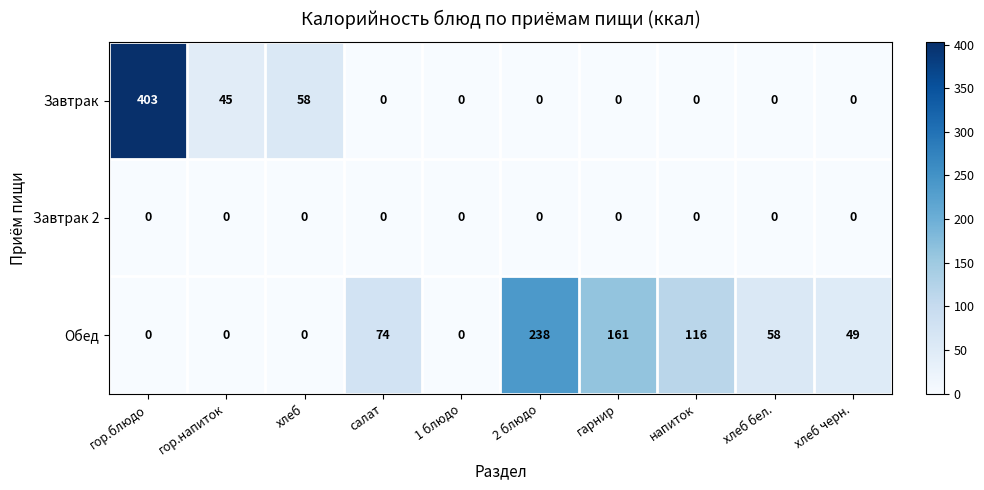

What is the sum of all Обед values?

696